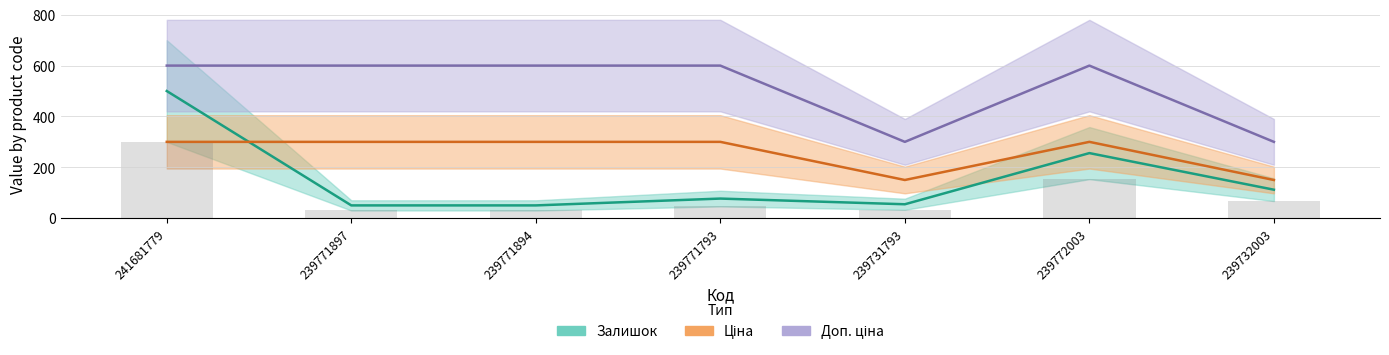

What is the difference between the second highest and minimum values in the Доп. ціна series?

300.0